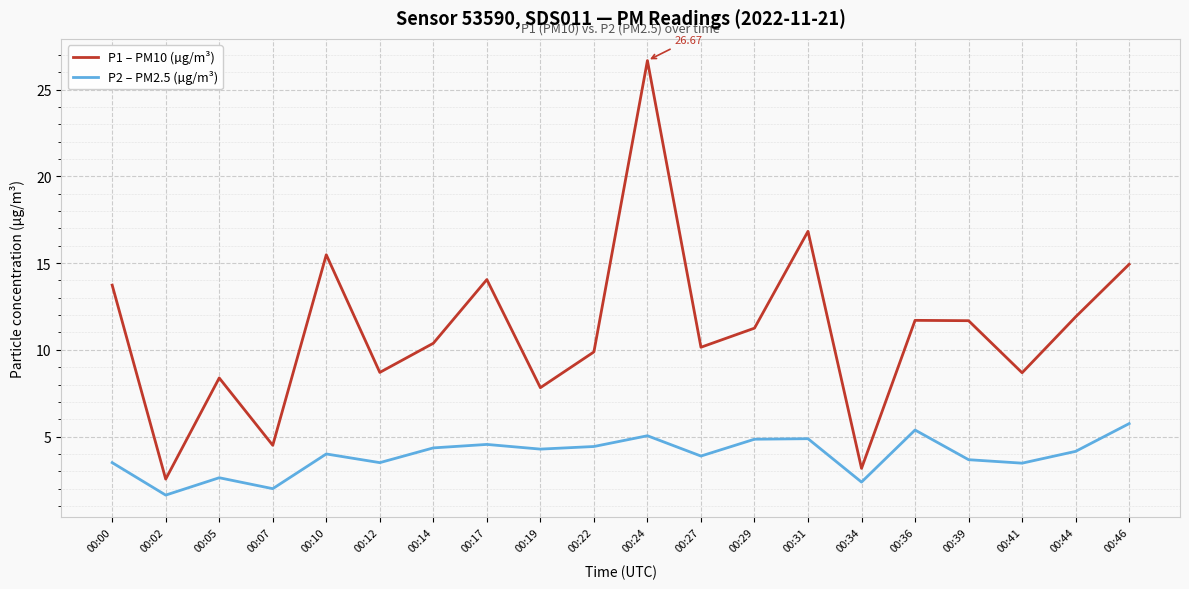

At which category does P1 – PM10 (µg/m³) reach its first local valley?

00:02